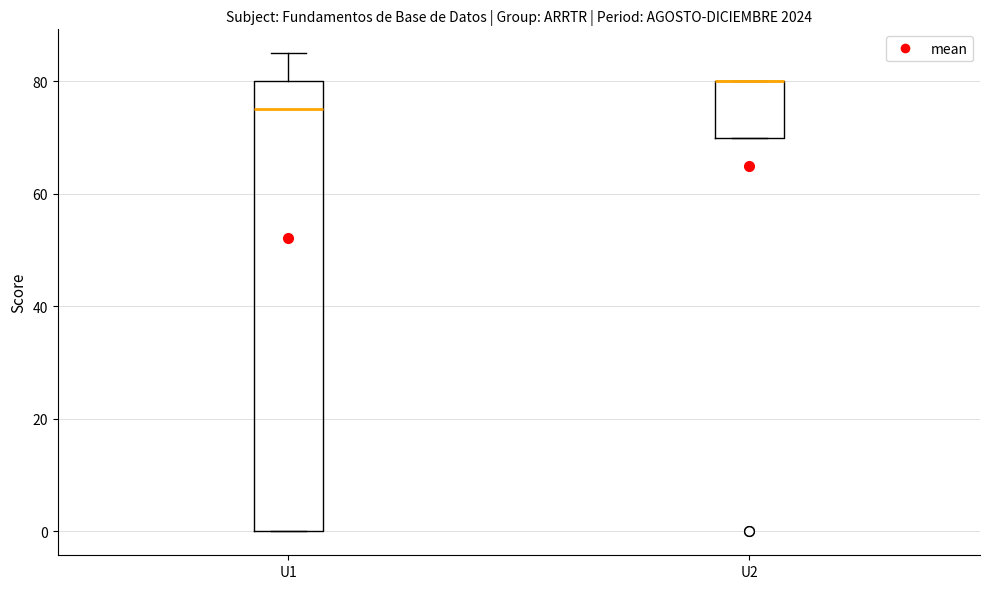

Where is the upper edge of the box for U2 on the y-axis? The values are not printed on the chart, so give them approximately, as read against the axis.

80